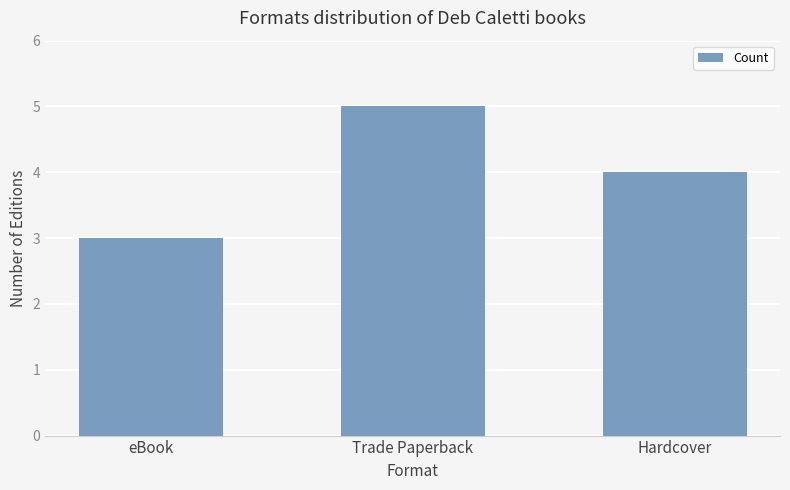

Count the number of data series in this chart.

1